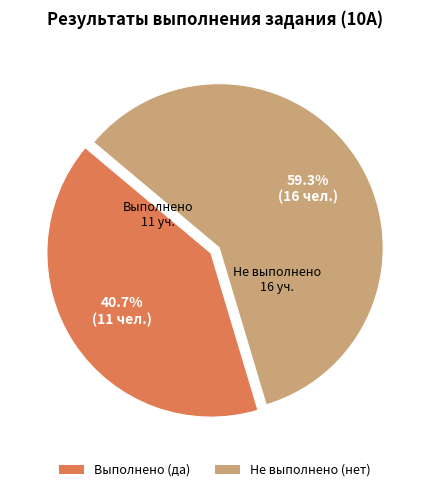

To the nearest percent, what is the average slice percentage?

50%